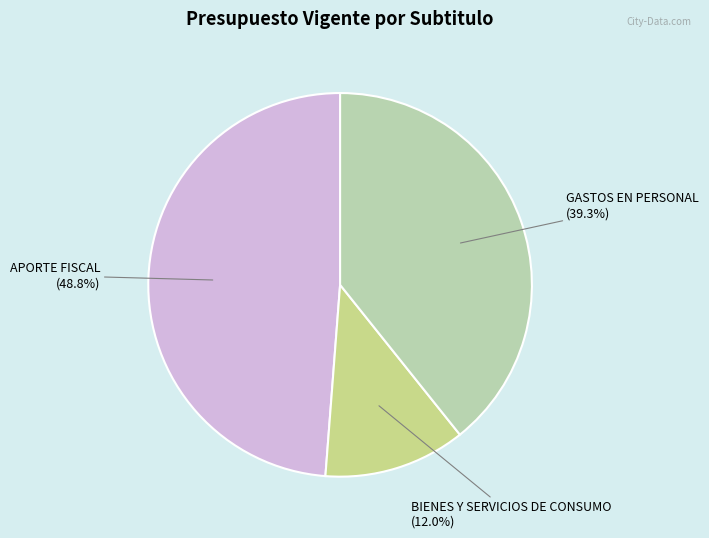

What is the ratio of the value at GASTOS EN PERSONAL to the value at BIENES Y SERVICIOS DE CONSUMO?

3.3